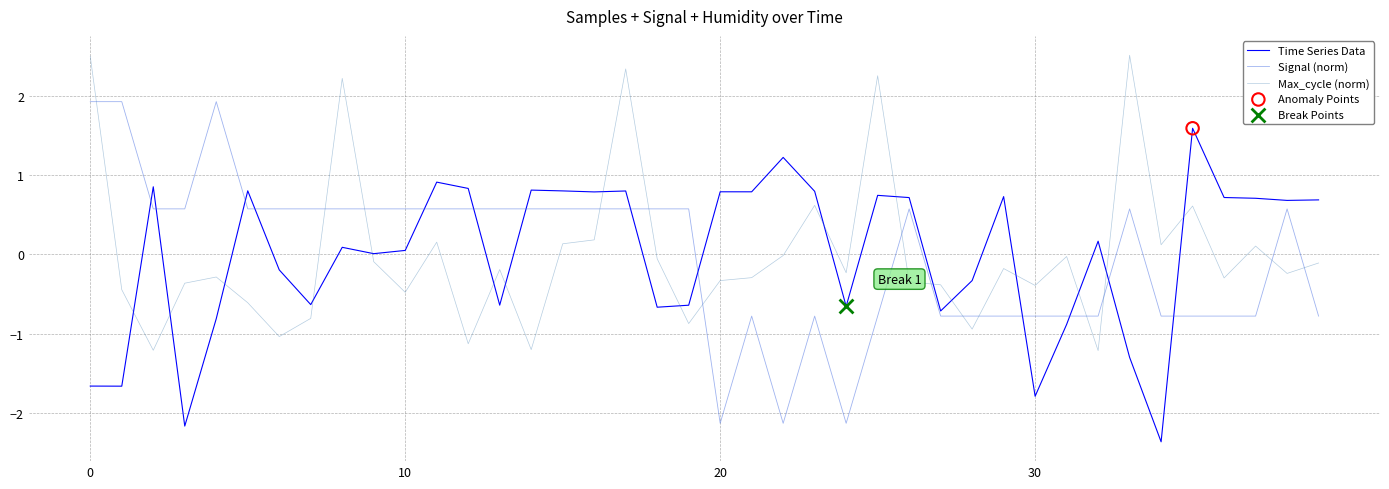

After their last crossing, which series has the higher values: Max_cycle (norm) or Time Series Data?

Time Series Data